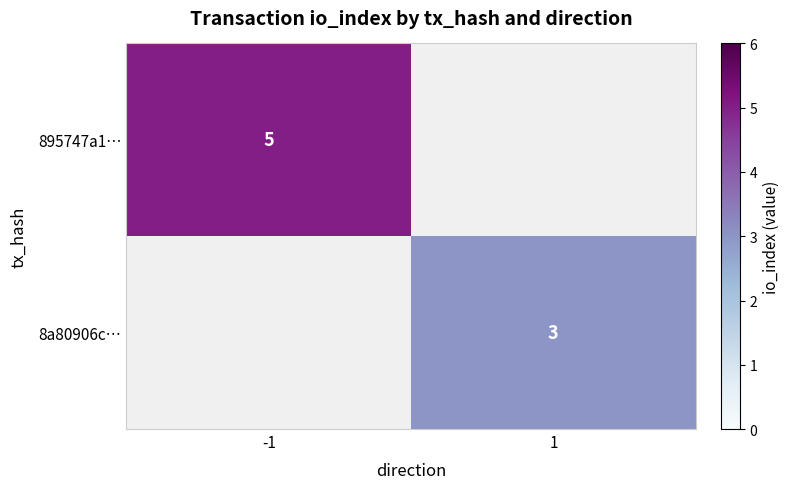

Is it true that 895747a1… equals 5 at -1?

True